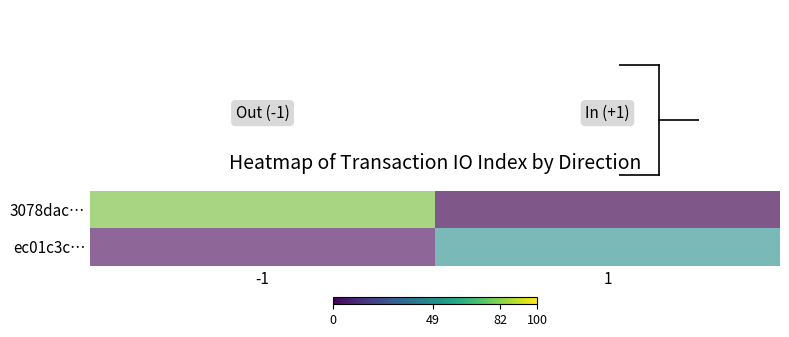

At -1, list the series in order from largest to smallest.

3078dac…, ec01c3c…